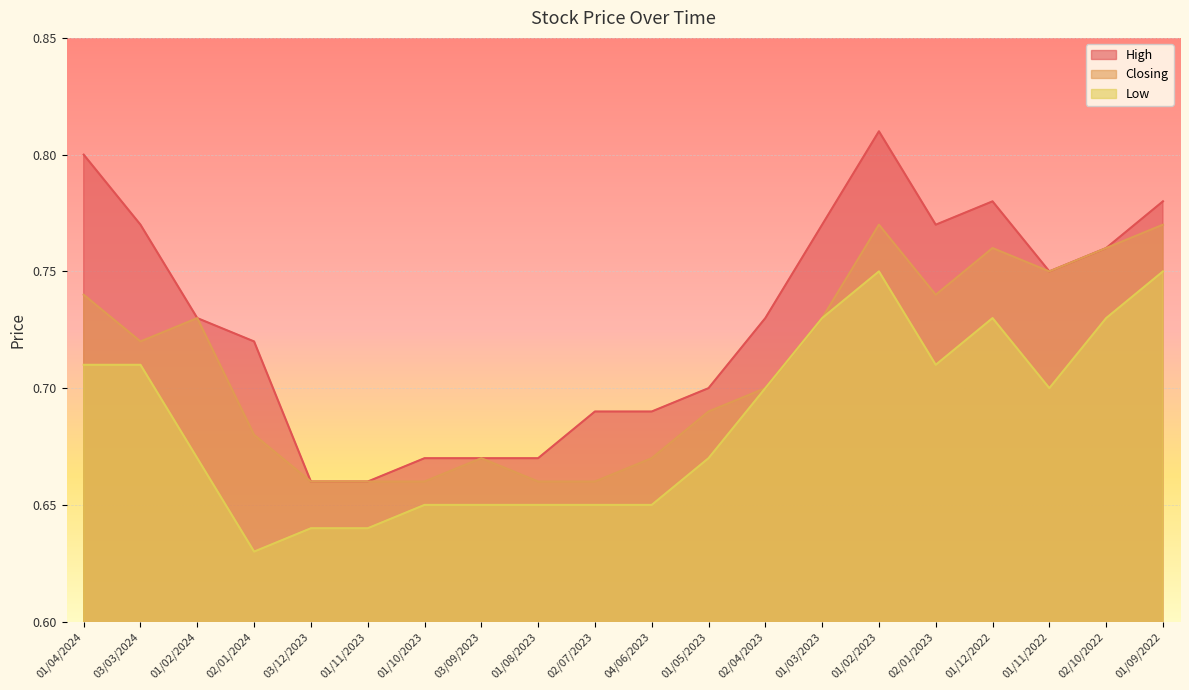

At which label does Low reach its minimum?

02/01/2024